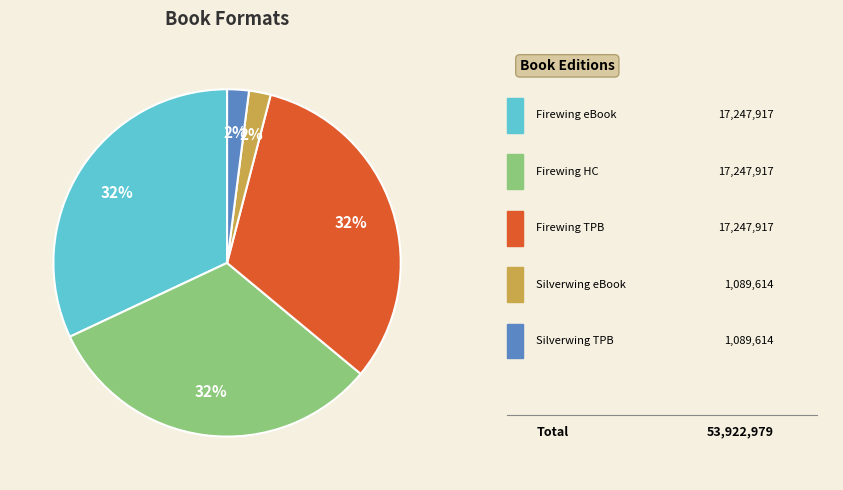

Is there a majority slice in this chart?

No